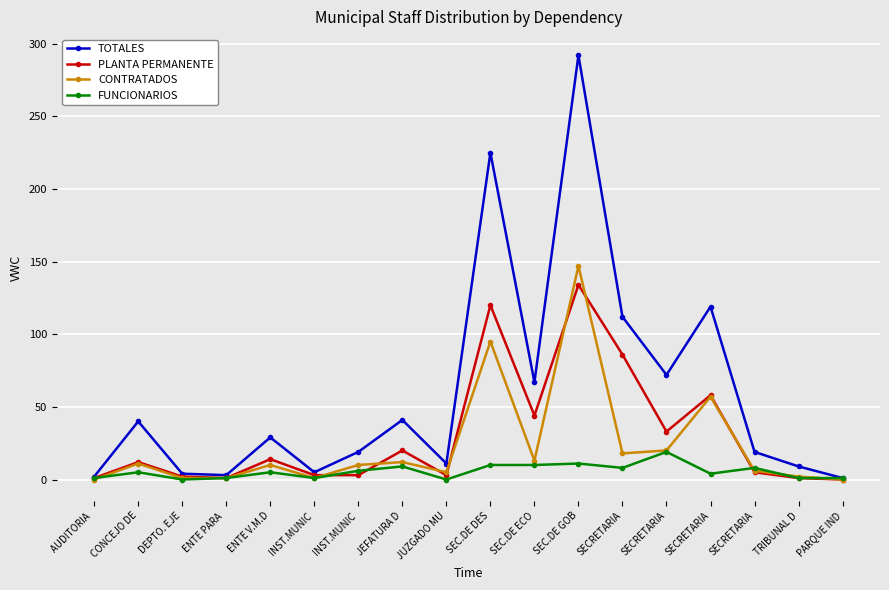

What are all the series names shown in the legend?

TOTALES, PLANTA PERMANENTE, CONTRATADOS, FUNCIONARIOS